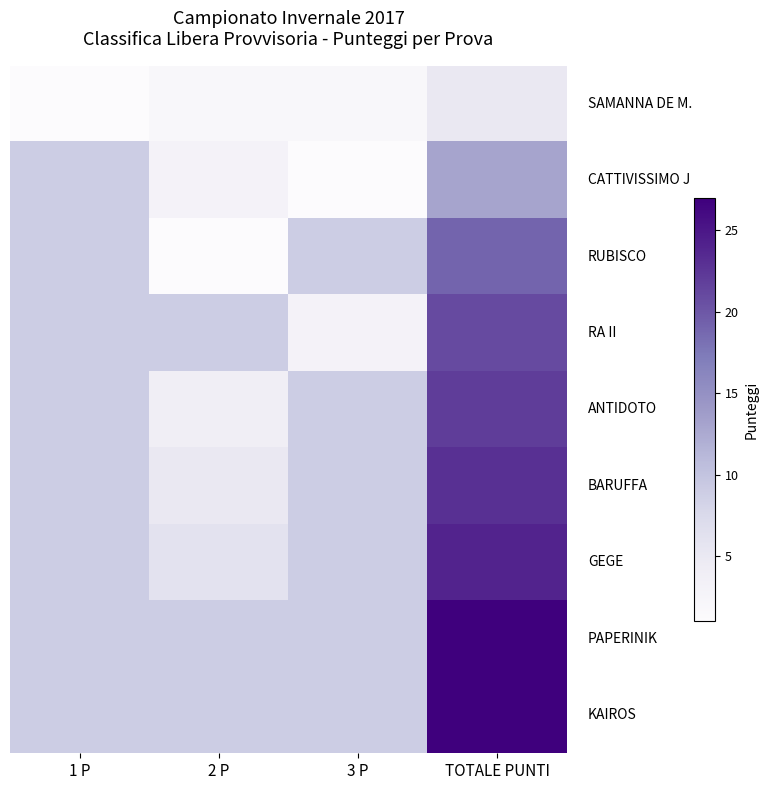

Count the number of categories in the chart.

4